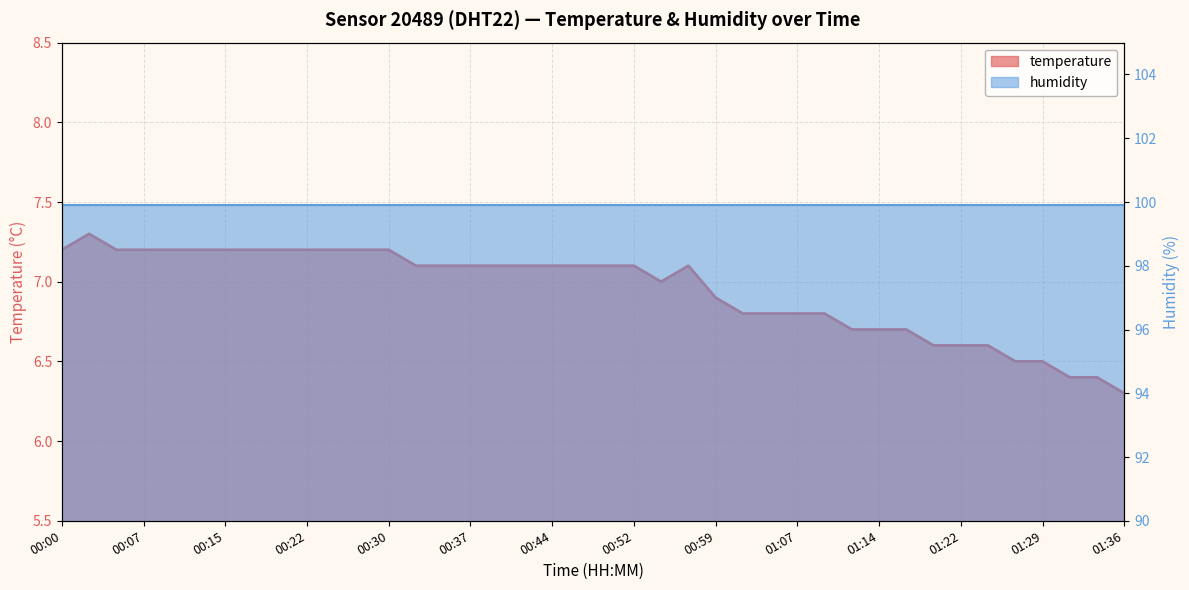

Reading left to right, list all the values displayed in this chart.

7.2	7.3	7.2	7.2	7.2	7.2	7.2	7.2	7.2	7.2	7.2	7.2	7.2	7.1	7.1	7.1	7.1	7.1	7.1	7.1	7.1	7.1	7.0	7.1	6.9	6.8	6.8	6.8	6.8	6.7	6.7	6.7	6.6	6.6	6.6	6.5	6.5	6.4	6.4	6.3